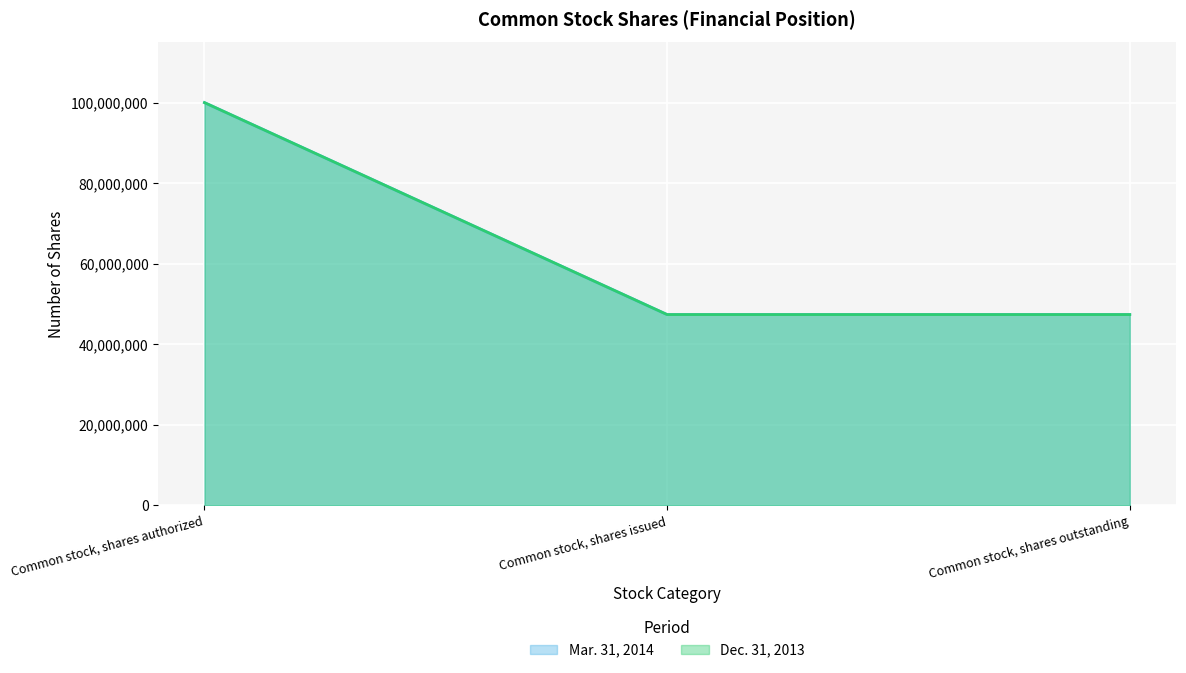

Is the value of Mar. 31, 2014 at Common stock, shares issued greater than the value of Dec. 31, 2013 at Common stock, shares issued?

No